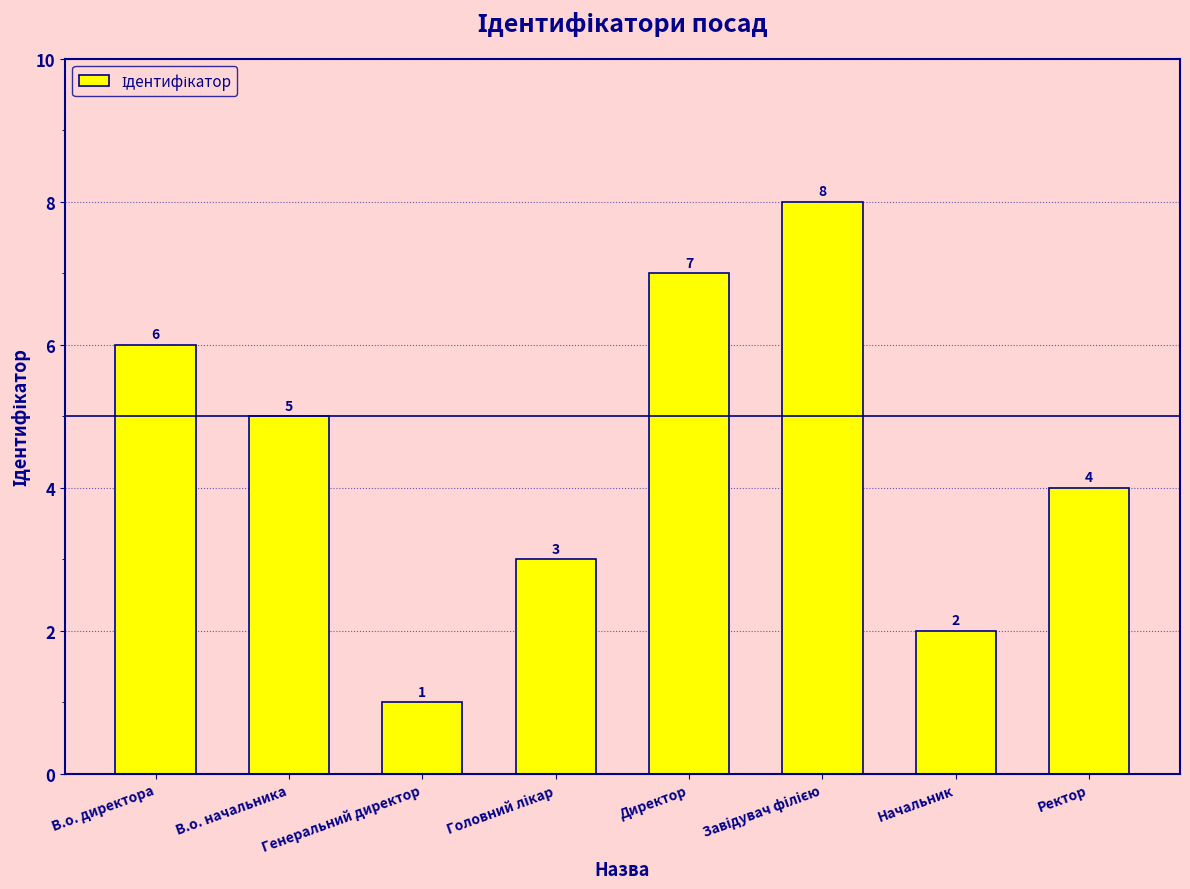

What is the label of the 1st bar from the left?

В.о. директора